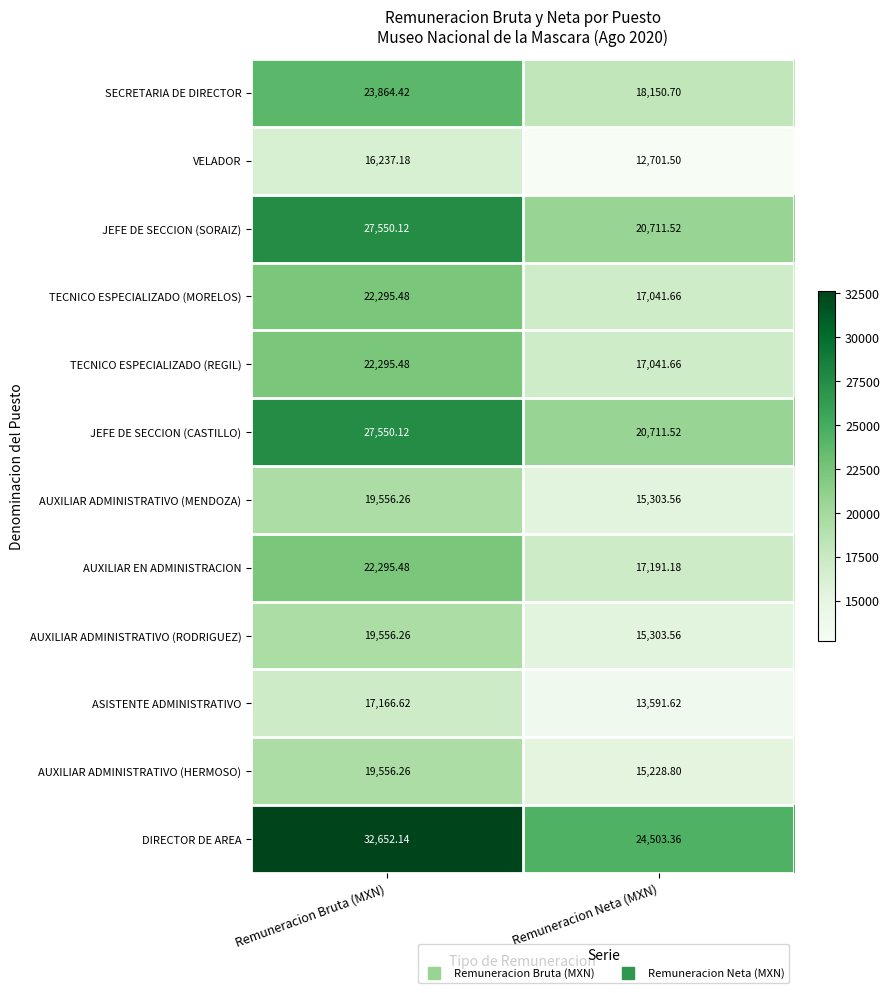

At which label is JEFE DE SECCION (SORAIZ) closest to 24130?

Remuneracion Neta (MXN)